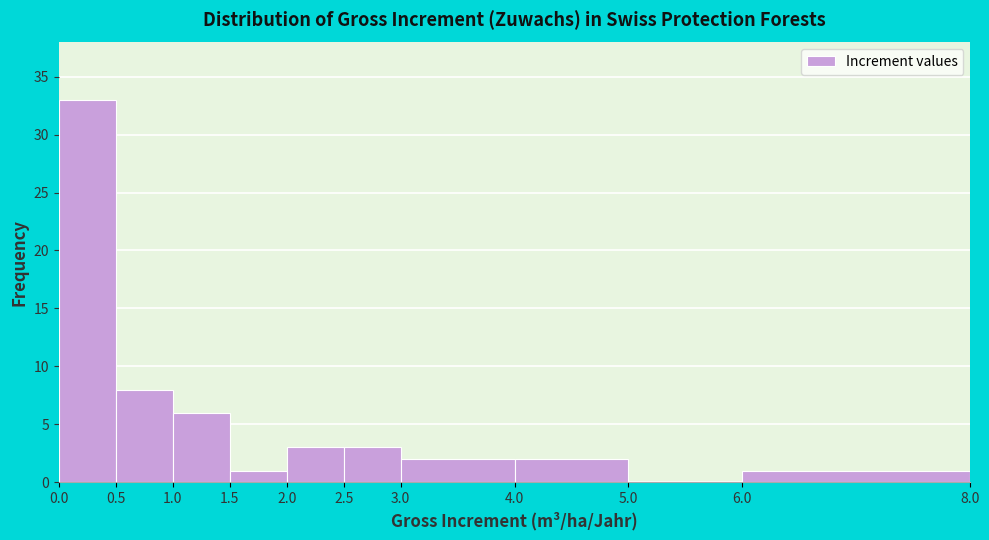

What is the height of the bar covering 2.0 to 2.5 on the x-axis? The values are not printed on the chart, so give them approximately, as read against the axis.

3